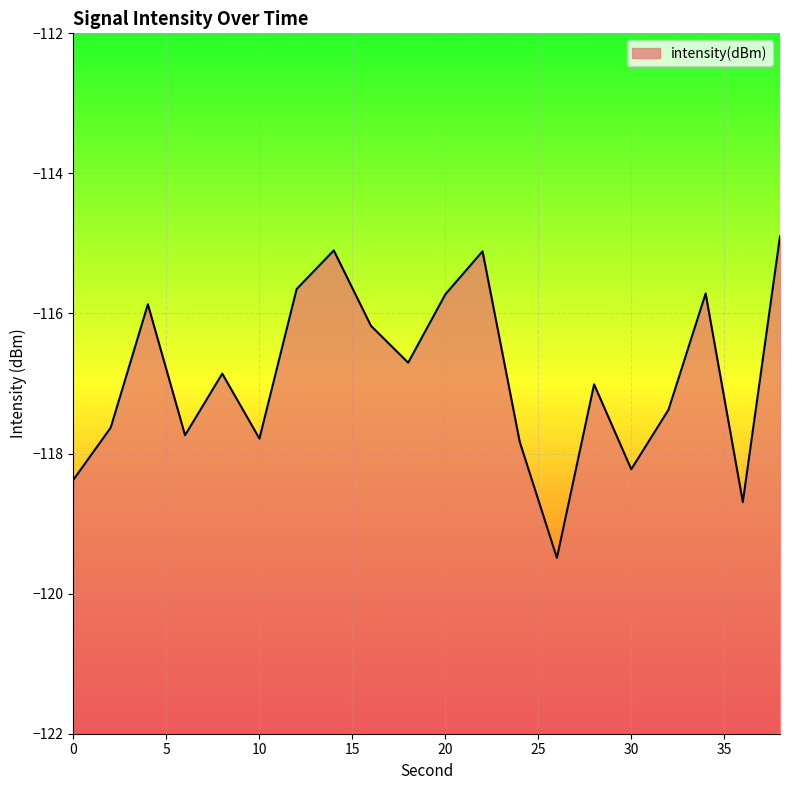

The chart shows a value of -117.8 at 24. True or false?

True